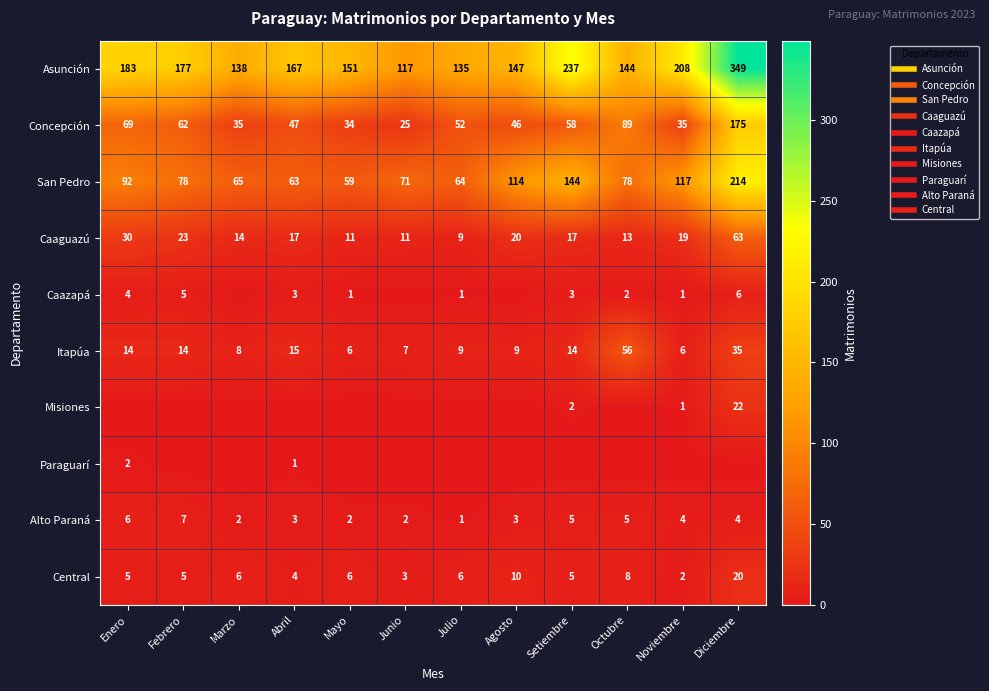

How many data points does each series have?

12